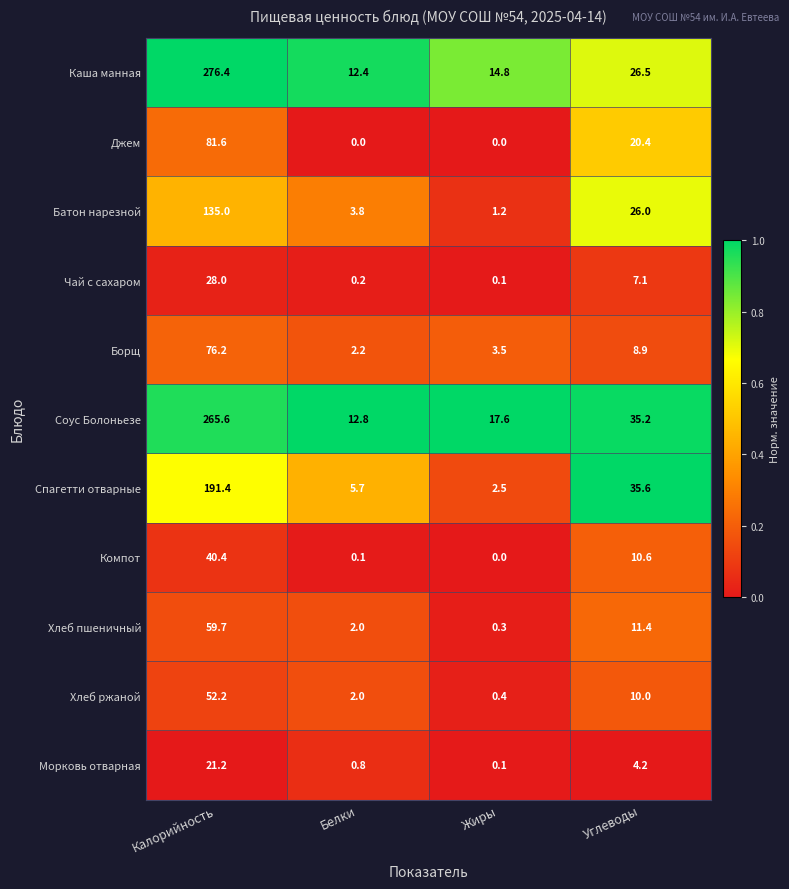

At how many categories does at least one series exceed 0?

4